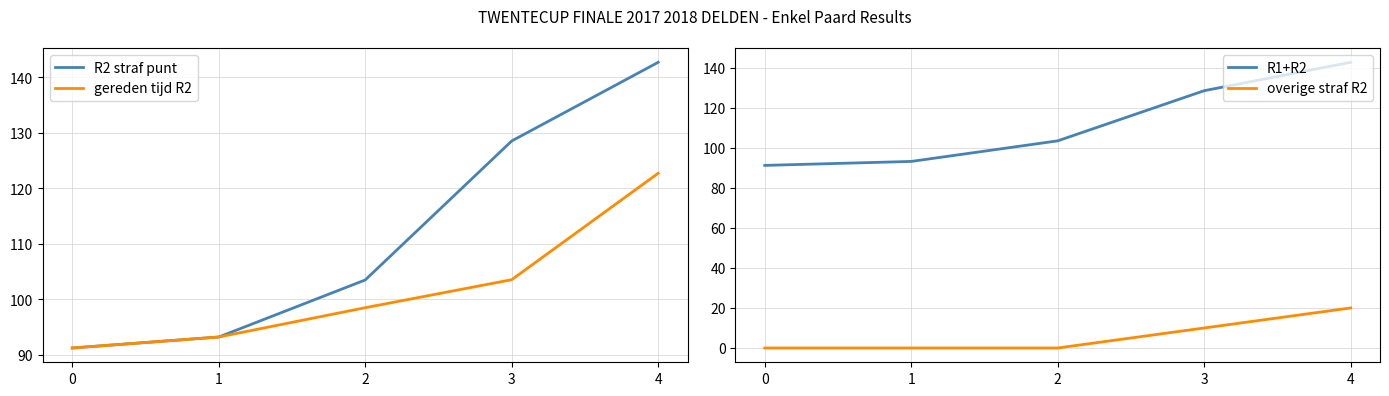

Reading left to right, extract all data points from this chart.

R2 straf punt: 0=91.2	1=93.2	2=103.4	3=128.5	4=142.7
gereden tijd R2: 0=91.2	1=93.2	2=98.4	3=103.5	4=122.7
R1+R2: 0=91.2	1=93.2	2=103.4	3=128.5	4=142.7
overige straf R2: 0=0.0	1=0.0	2=0.0	3=10.0	4=20.0